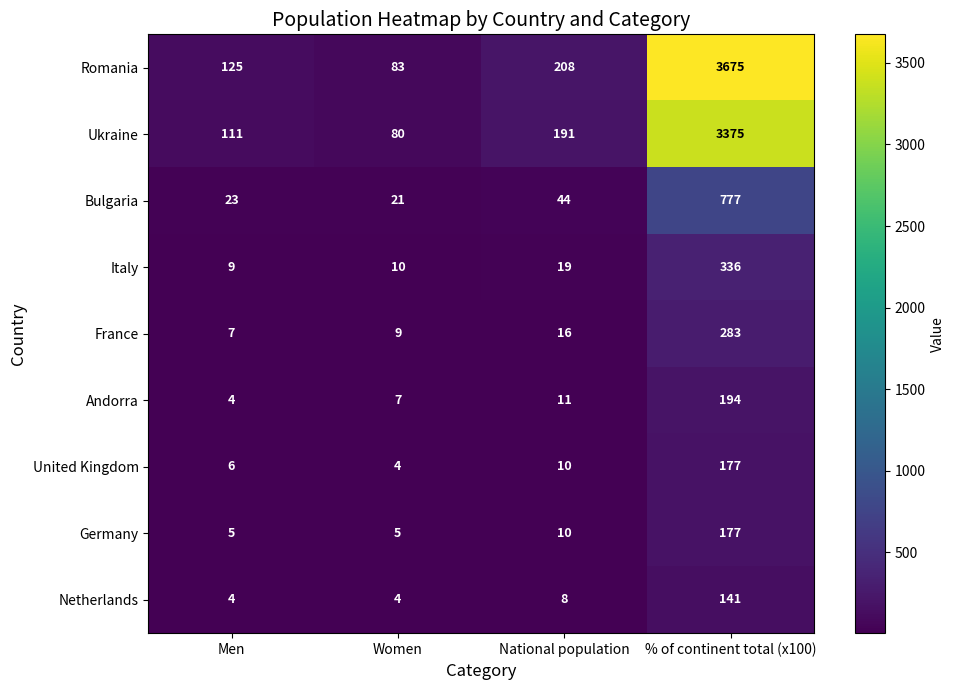

Which series changed the most between Men and National population?

Romania